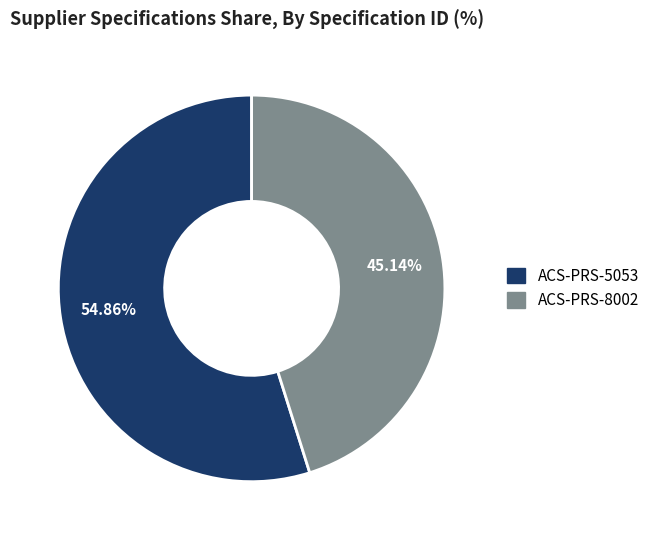

To the nearest percent, what is the average slice percentage?

50%